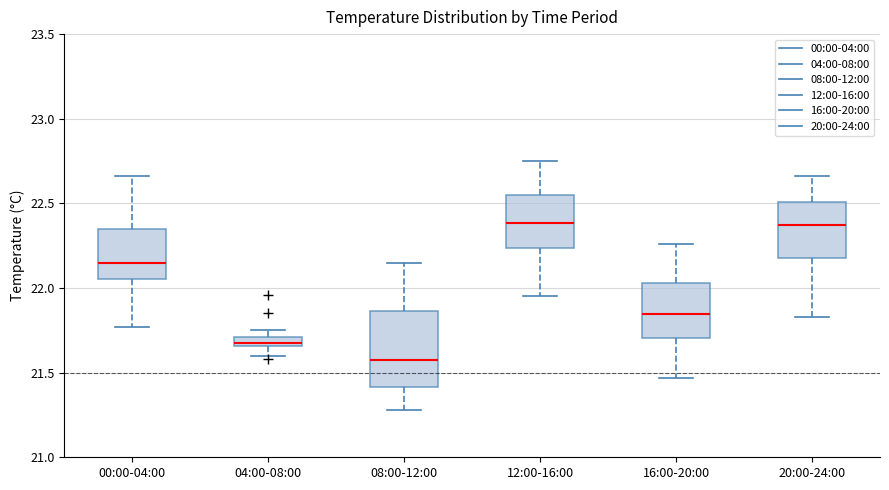

Which box's median line is the lowest?

08:00-12:00